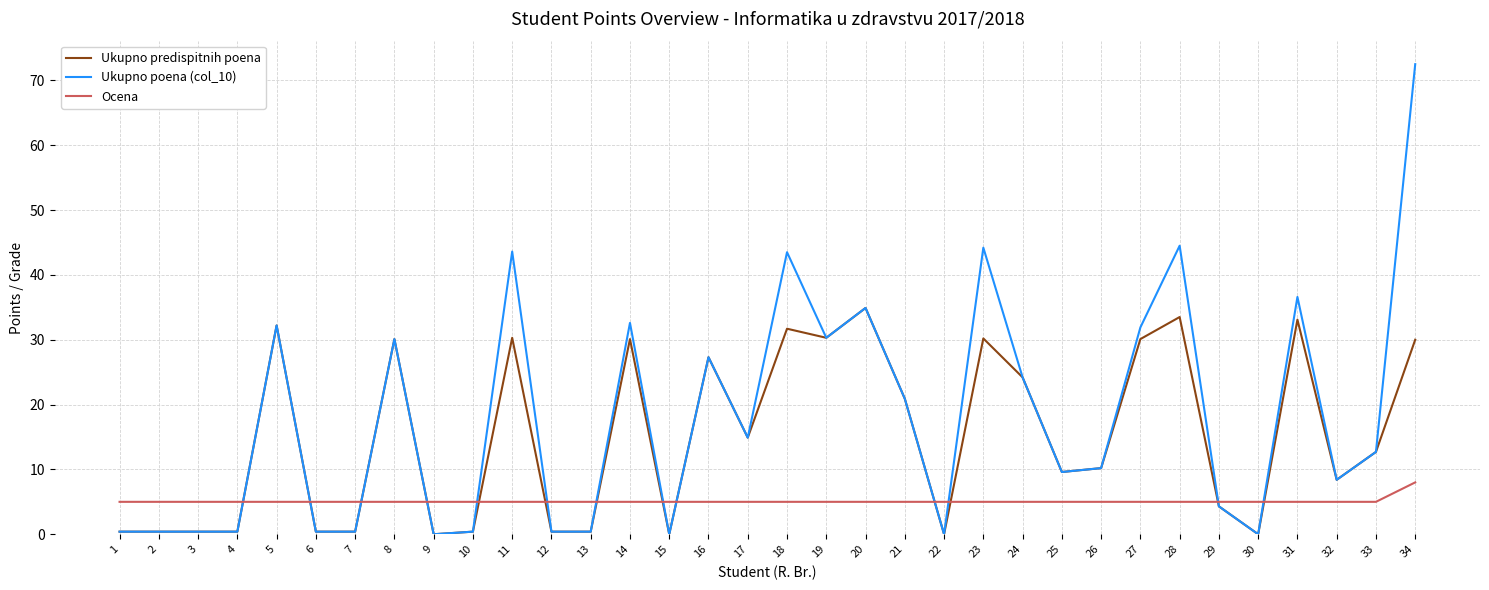

What is the spread (max minus min) of values at 31?

31.6